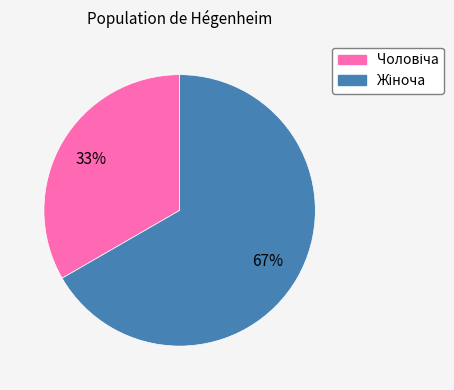

Is there any slice that represents more than half of the pie?

Yes